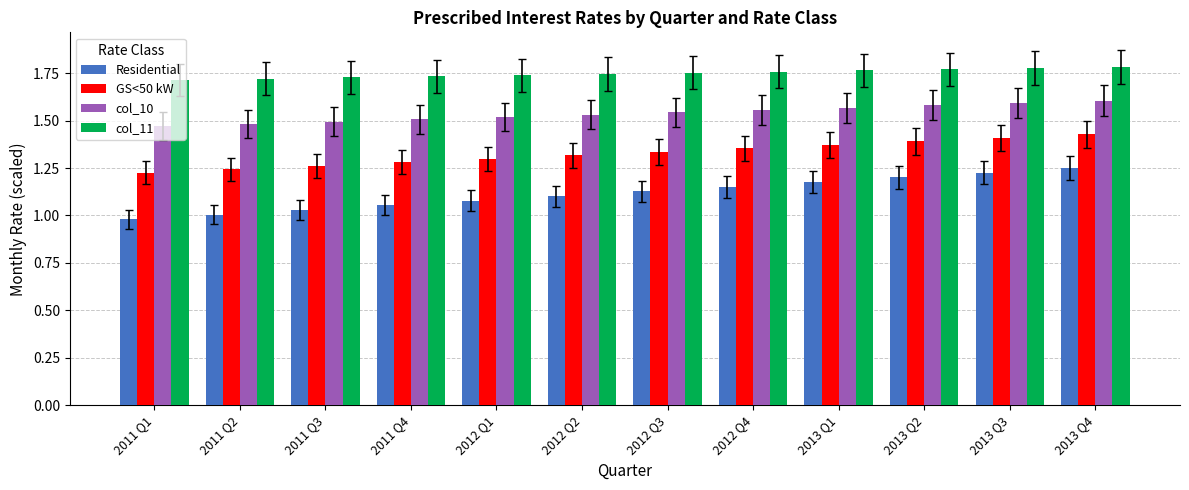

Does the chart contain stacked bars?

No